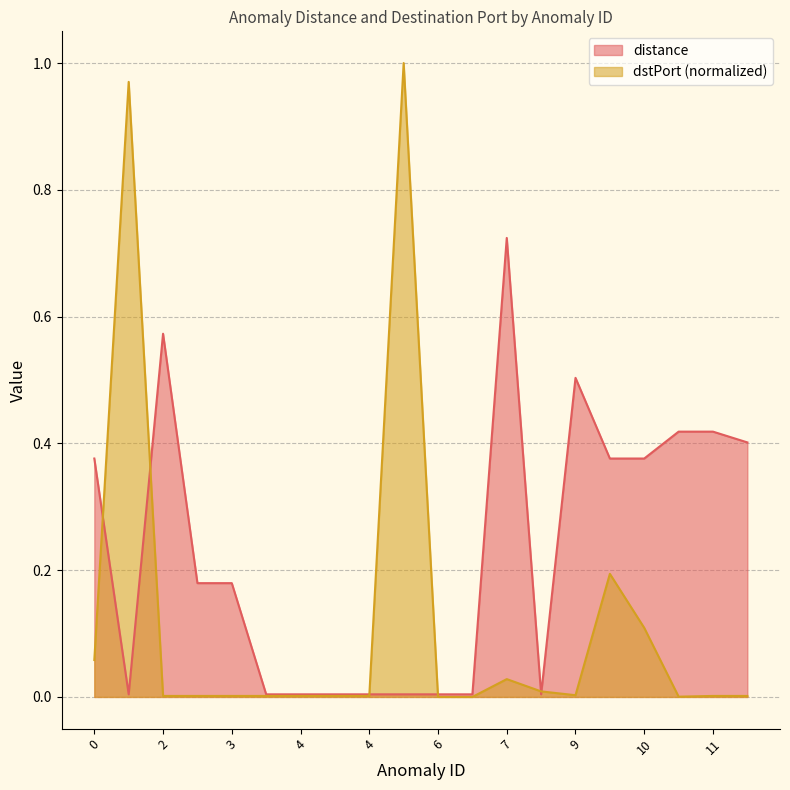

Reading right to left, list all the values displayed in this chart.

distance: 0.4	0.4	0.4	0.4	0.4	0.5	0.0	0.7	0.0	0.0	0.0	0.0	0.0	0.0	0.0	0.2	0.2	0.6	0.0	0.4
dstPort: 0.0	0.0	0.0	0.1	0.2	0.0	0.0	0.0	0.0	0.0	1.0	0.0	0.0	0.0	0.0	0.0	0.0	0.0	1.0	0.1